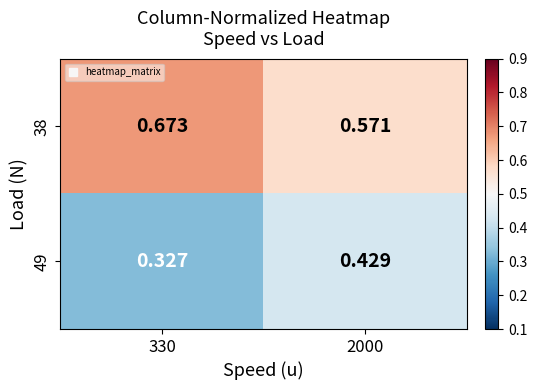

Which label corresponds to the largest value in the chart?

330